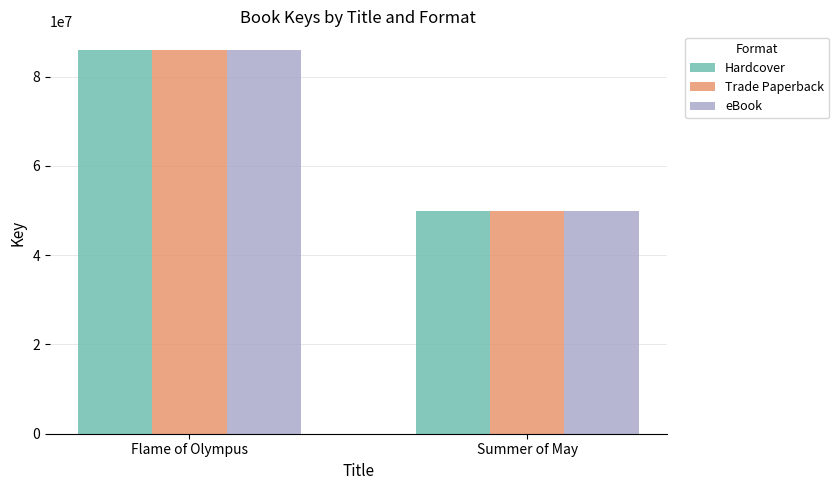

What is the difference between the maximum and minimum values in the eBook series?

35852594